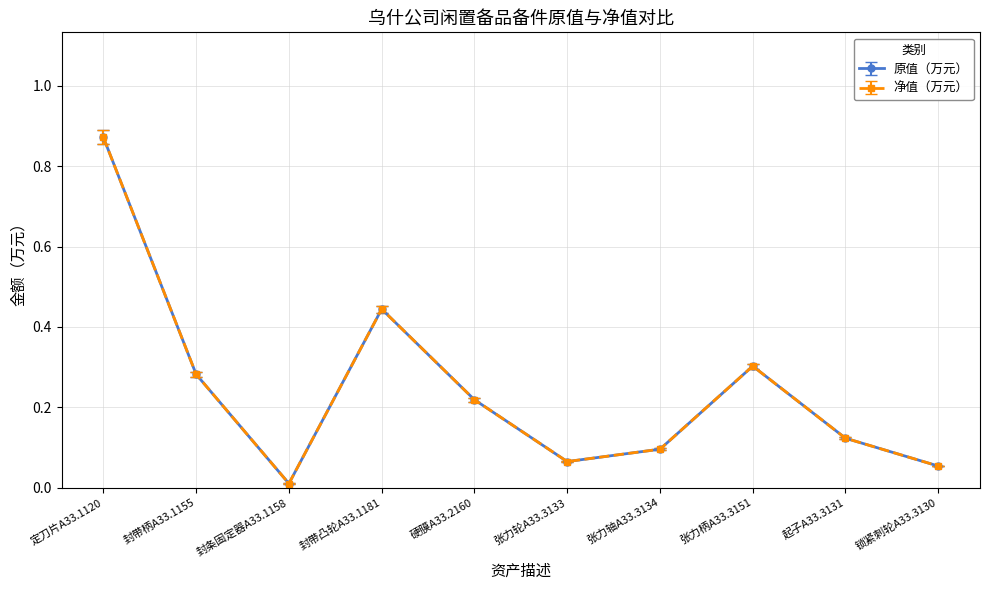

True or false: 原值（万元） has more than 2 points higher than both neighbors.

False